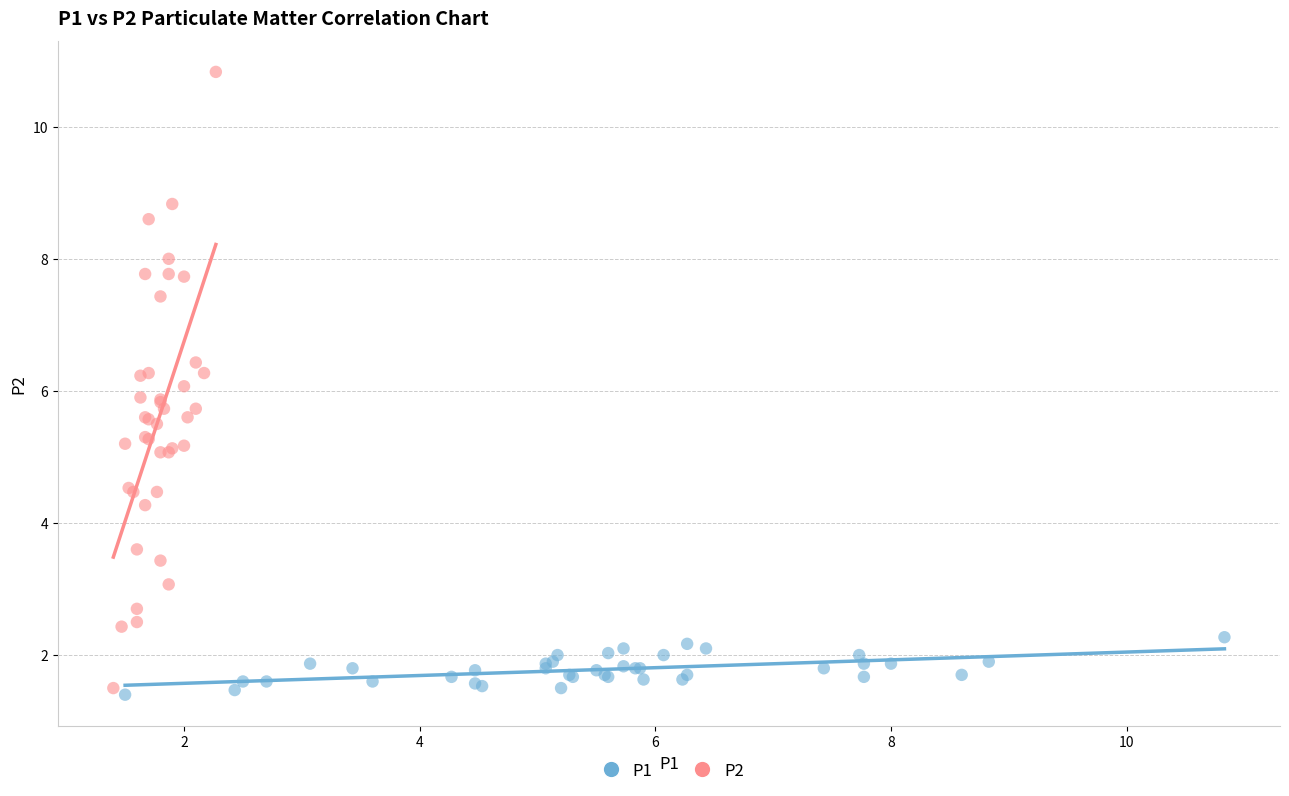

Which series has the widest spread of Y values?

P2